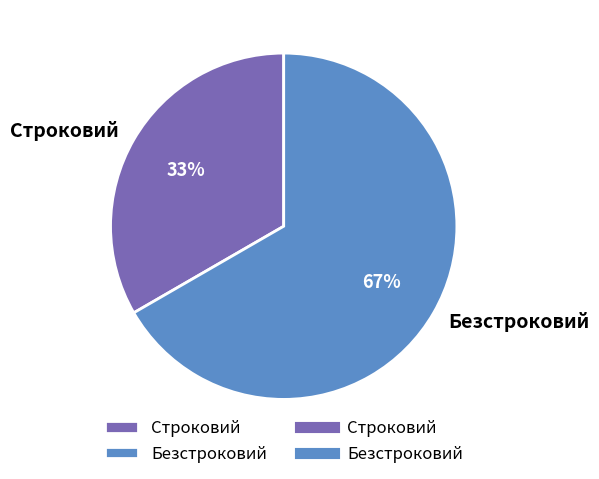

Do Строковий and Безстроковий together represent more than half of the pie?

Yes